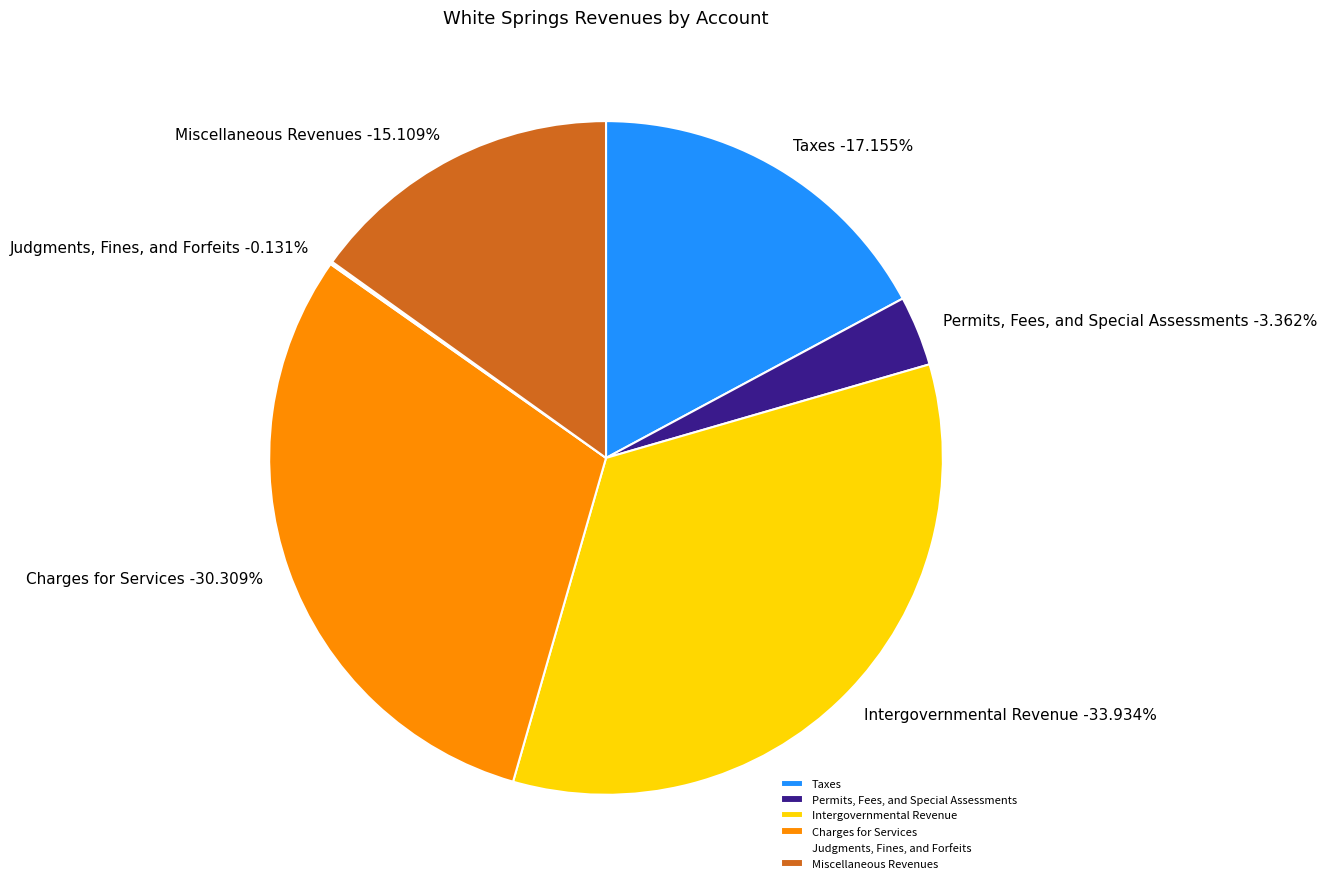

What is the largest slice in the pie chart?

Intergovernmental Revenue